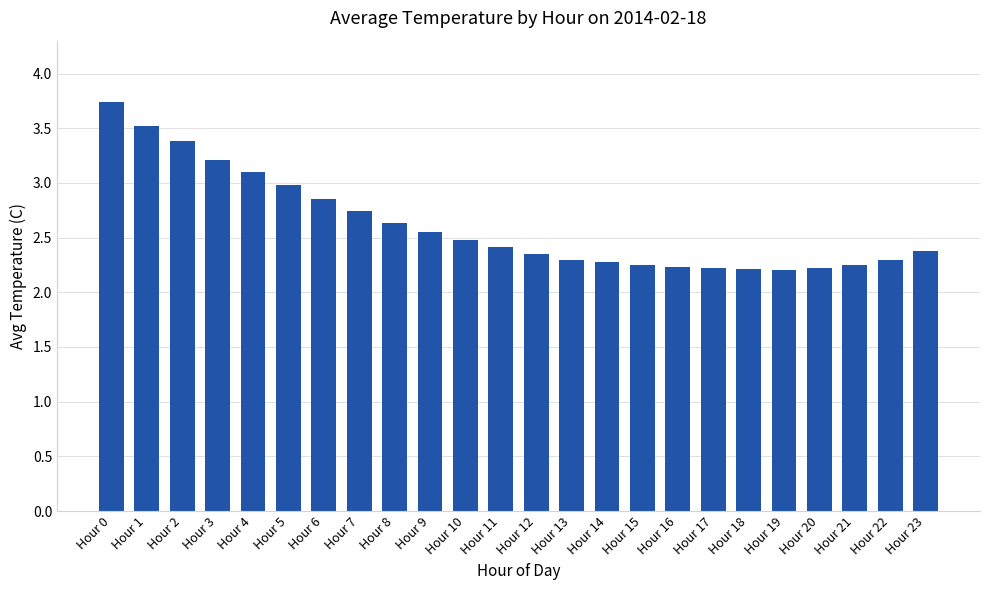

What is the value of the 14th bar from the left?

2.3